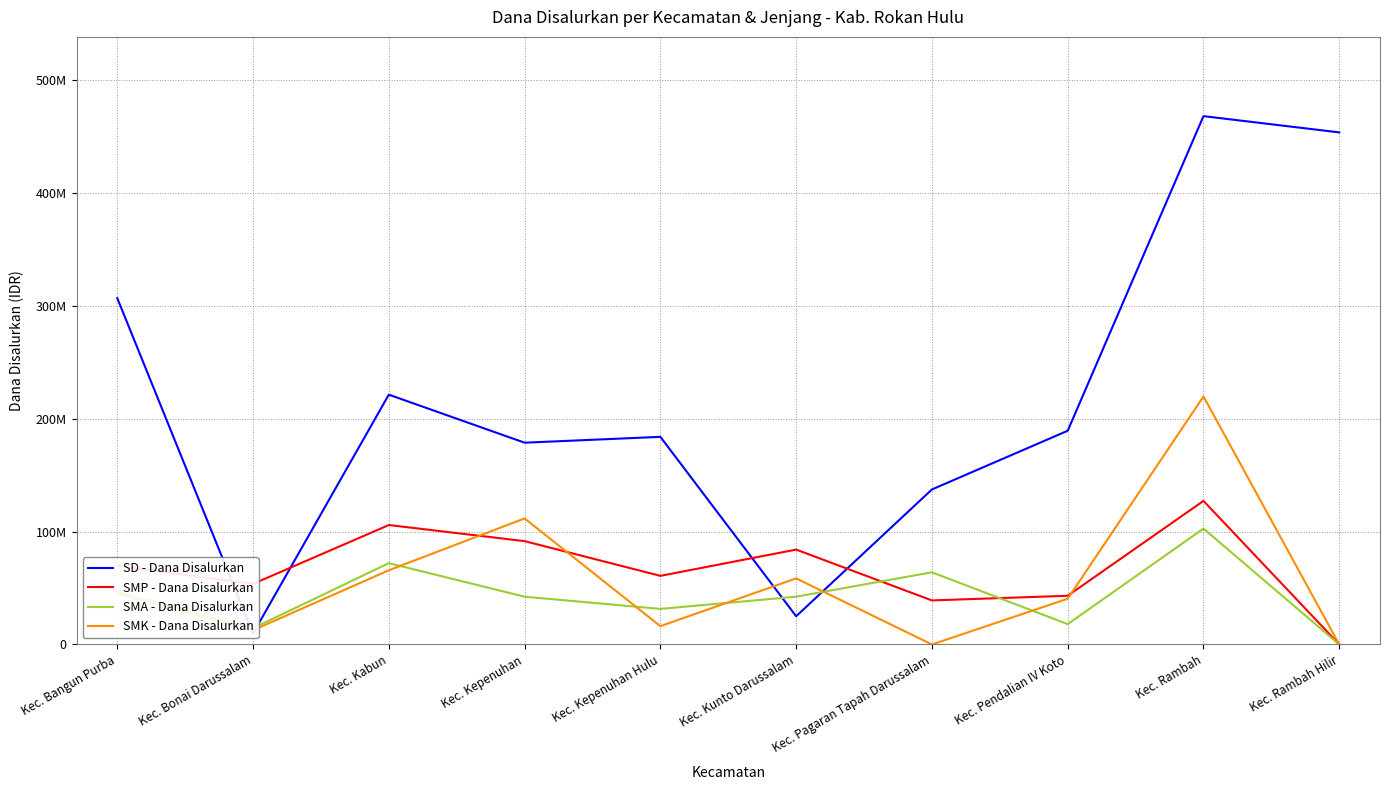

At which label does SMK - Dana Disalurkan reach its peak?

Kec. Rambah